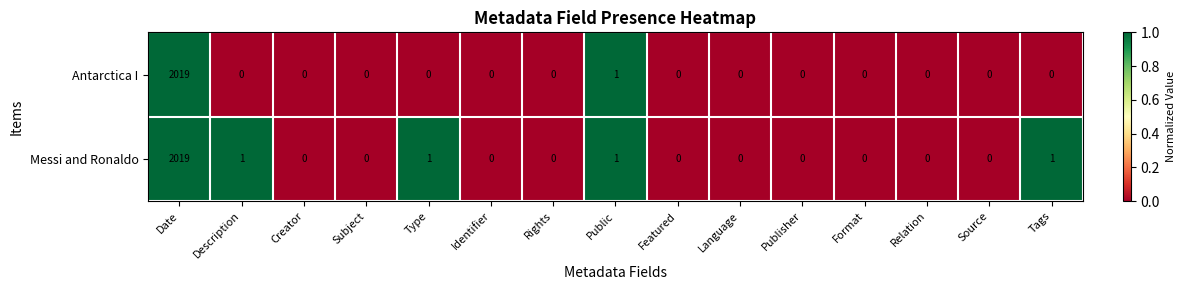

Is it true that Antarctica I equals 687 at Relation?

False